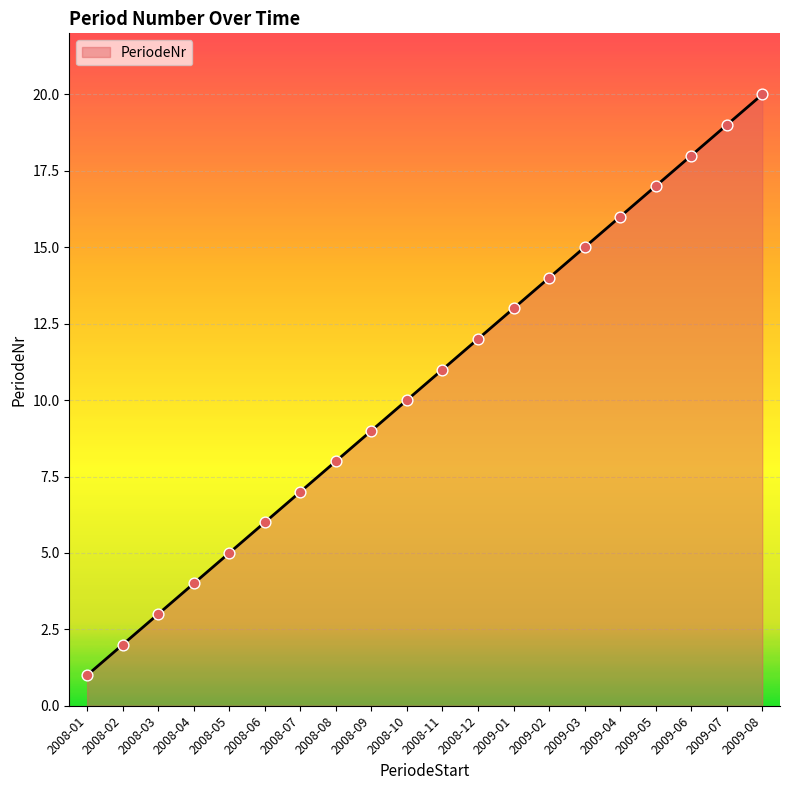

What is the ratio of the value at 2008-04 to the value at 2008-08?

0.5